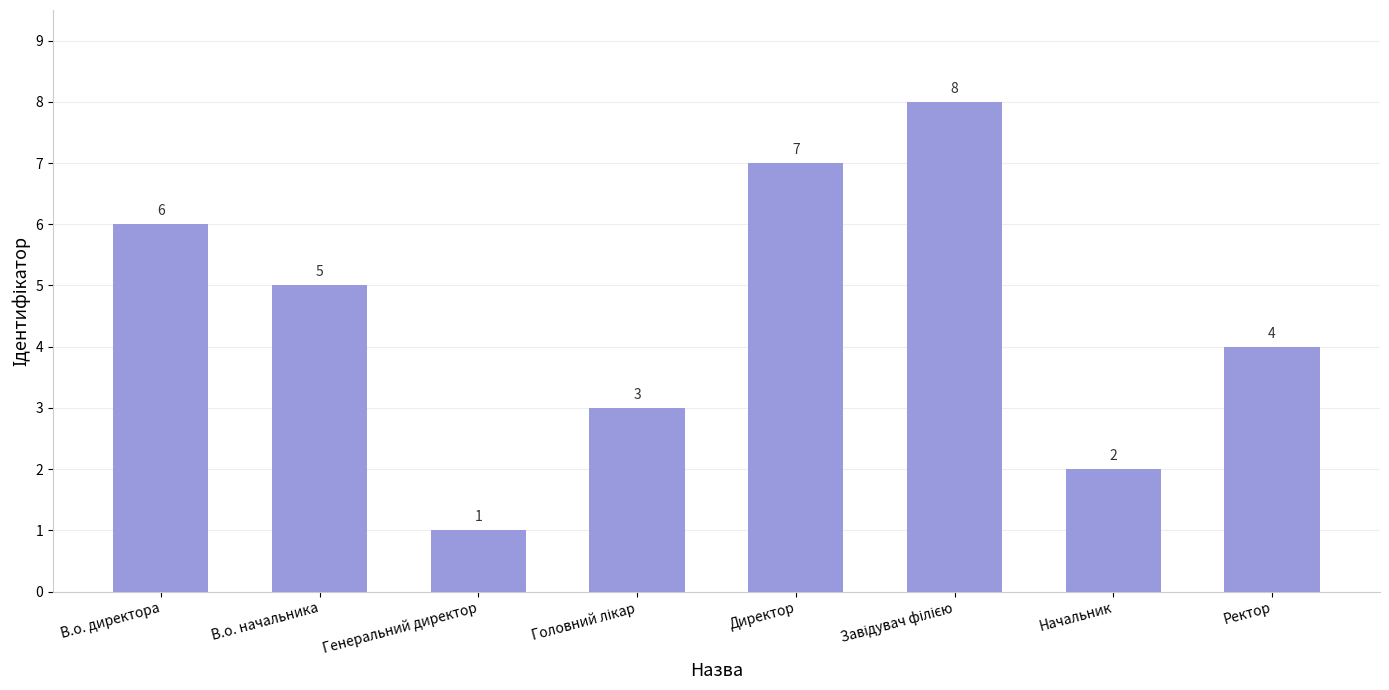

What is the difference between the maximum and minimum values?

7